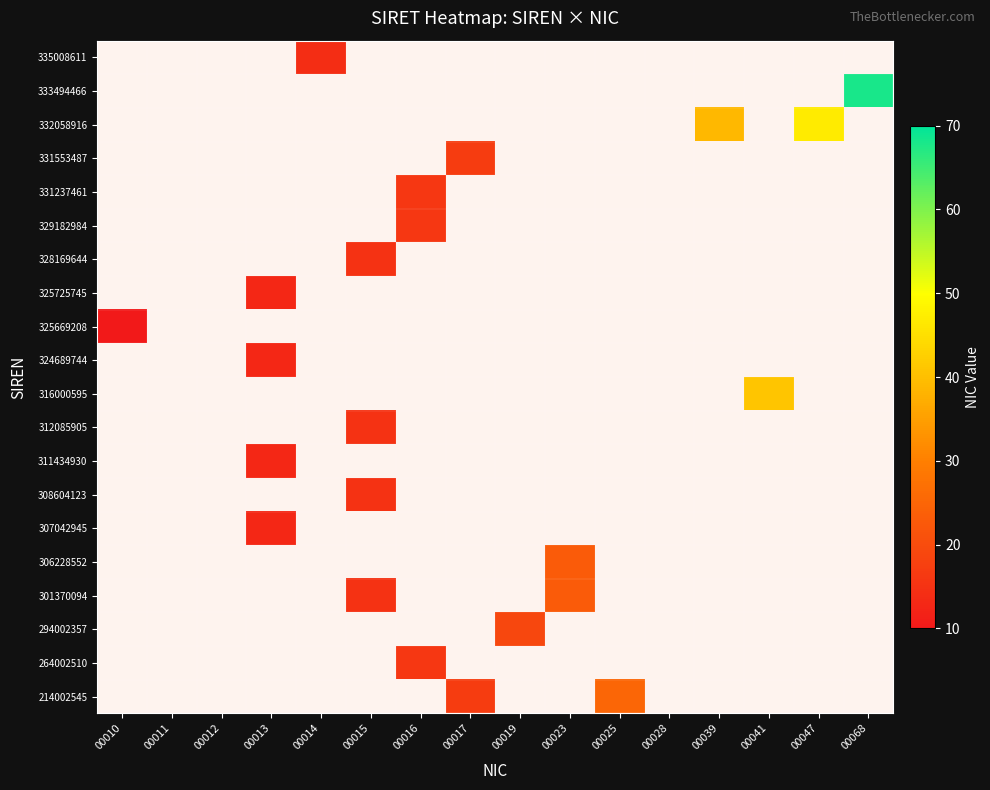

Is it true that 312085905 equals 20 at 00015?

False